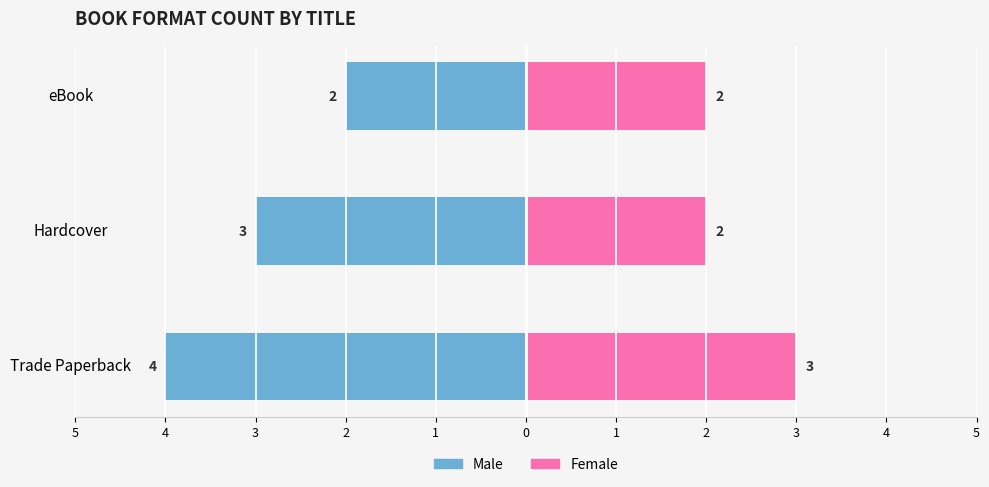

Does the chart contain stacked bars?

No